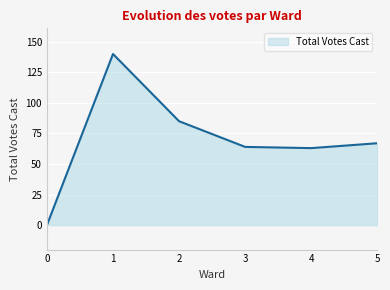

At which label is the value closest to 70?

5